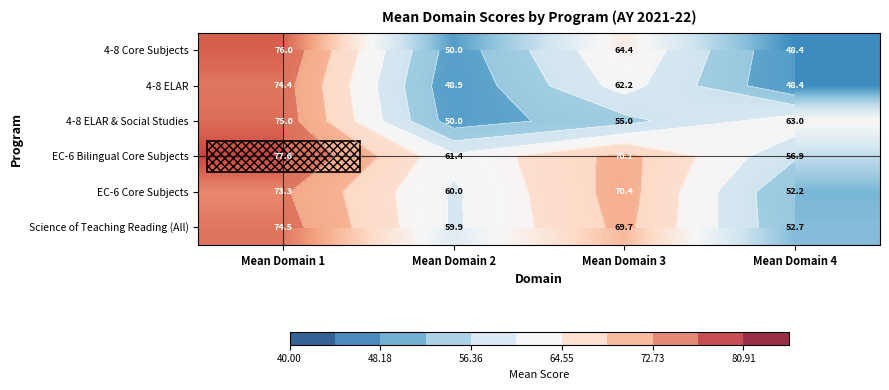

True or false: 4-8 ELAR has a value of 62.2 at Mean Domain 3.

True